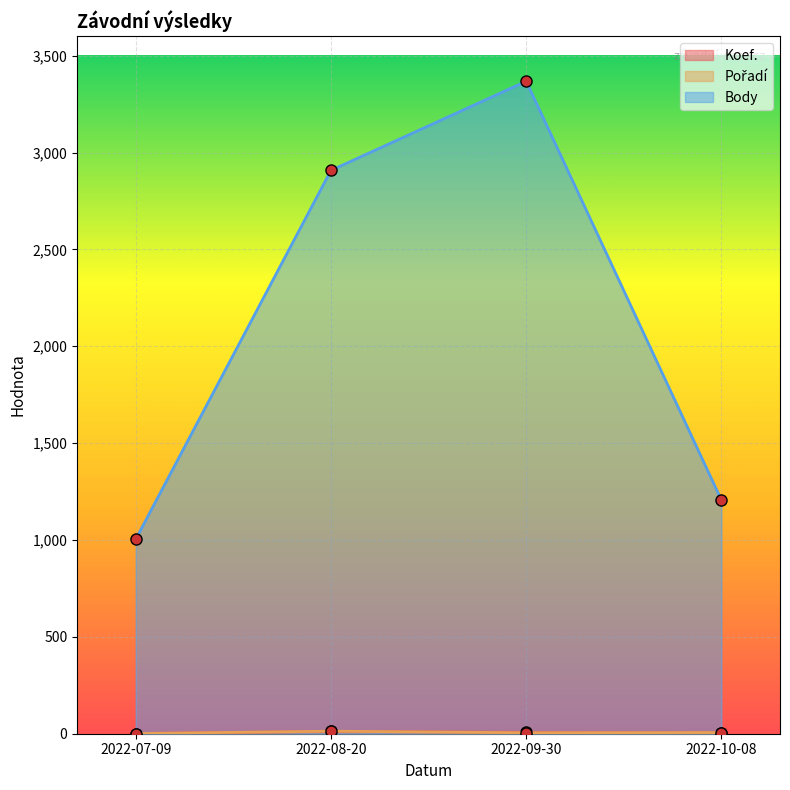

What is the sum of the Koef. values at 2022-10-08 and 2022-09-30?

10